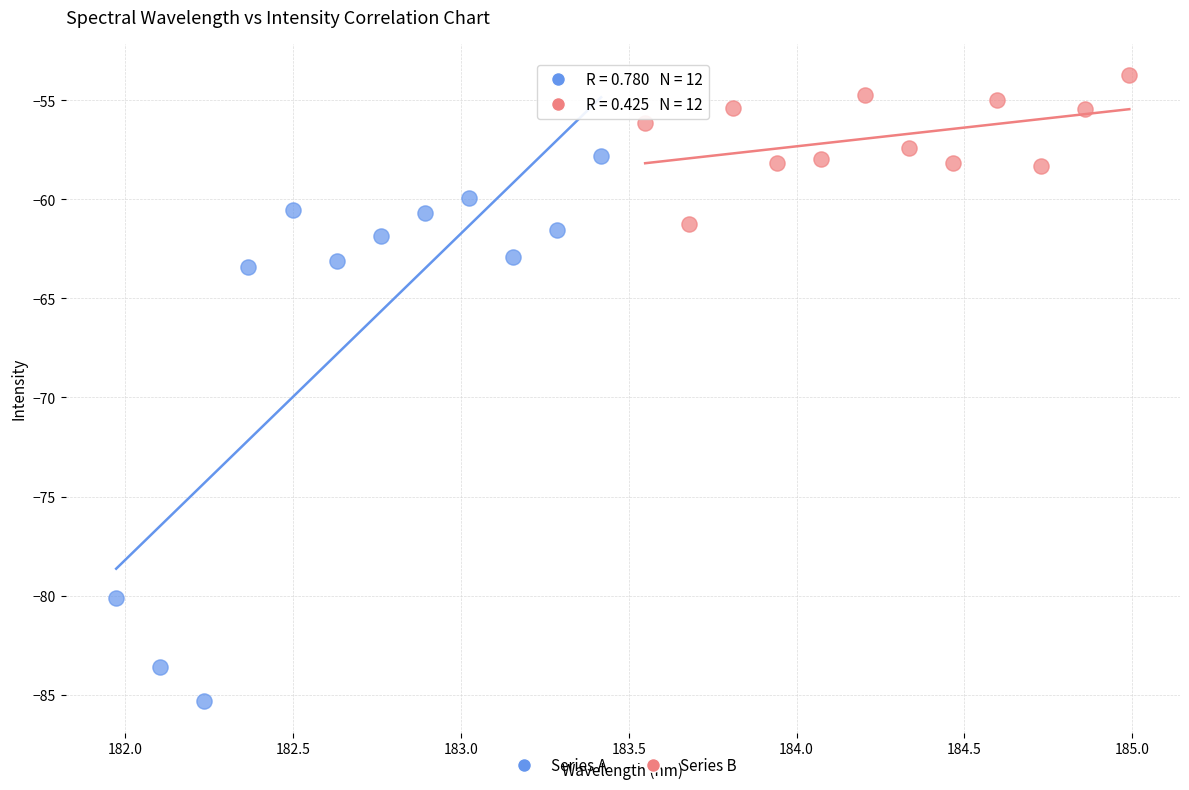

Which series contains the lowest Y value?

Series A